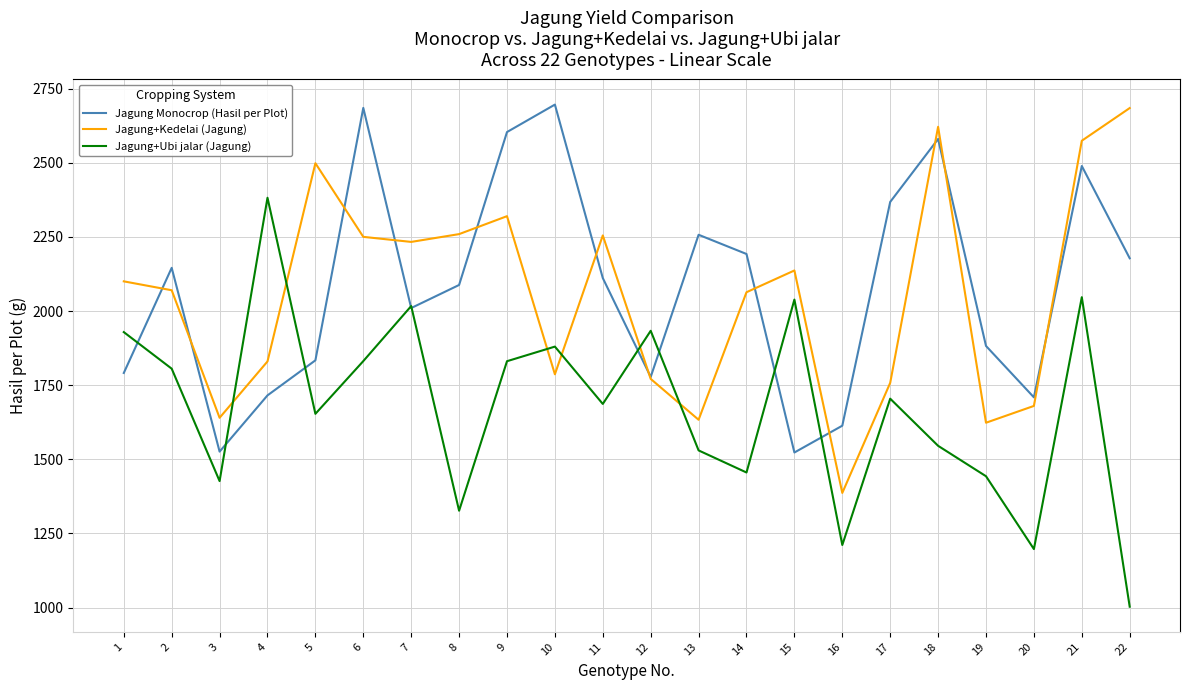

Is it true that Jagung+Ubi jalar (Jagung) equals 1211.1 at 16?

True